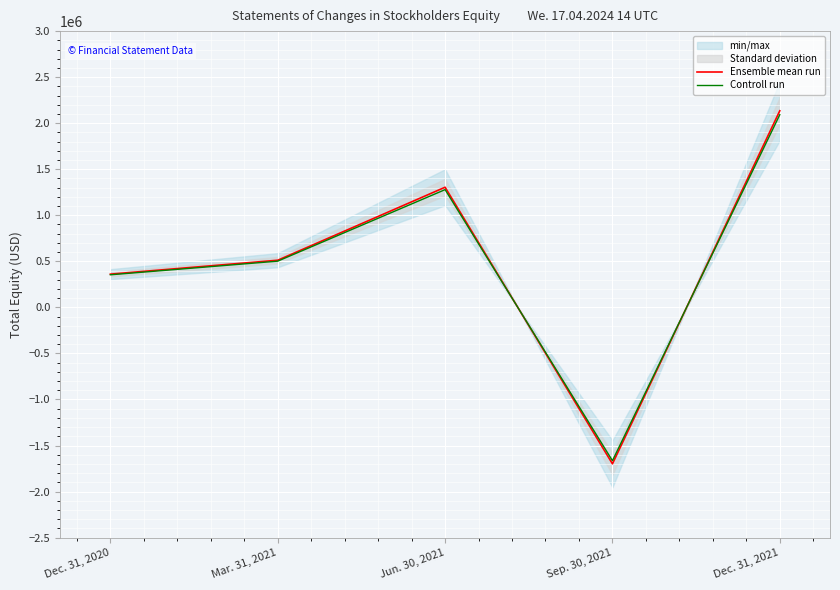

Rank the series by their maximum value, from lowest to highest.

Controll run, Ensemble mean run